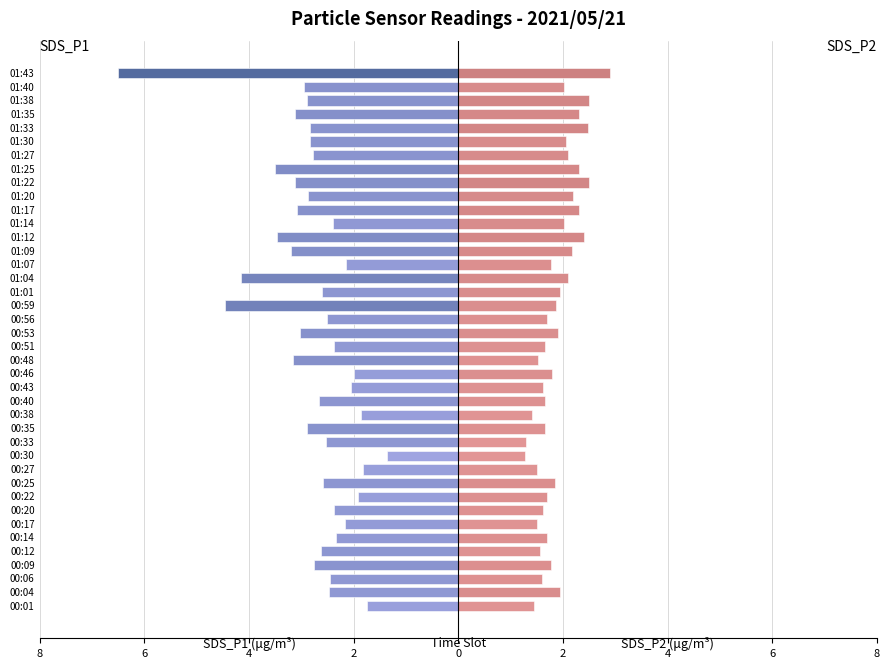

How many groups of bars are there?

40